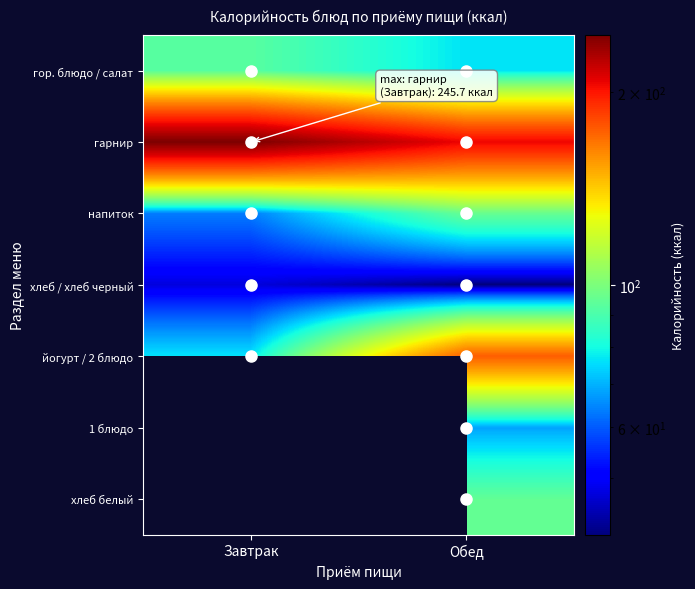

Which category has the highest value across all series?

Завтрак